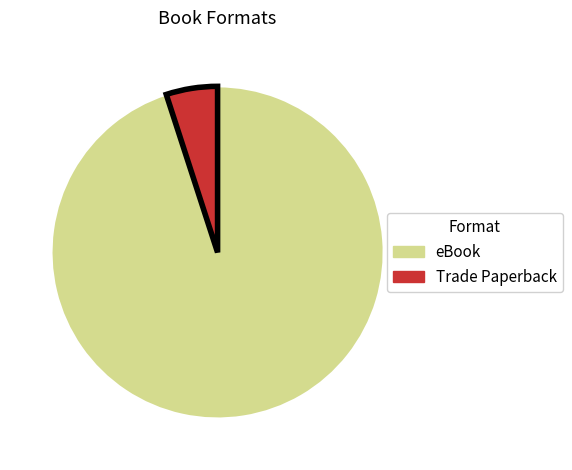

Rank the categories by value from highest to lowest.

eBook, Trade Paperback